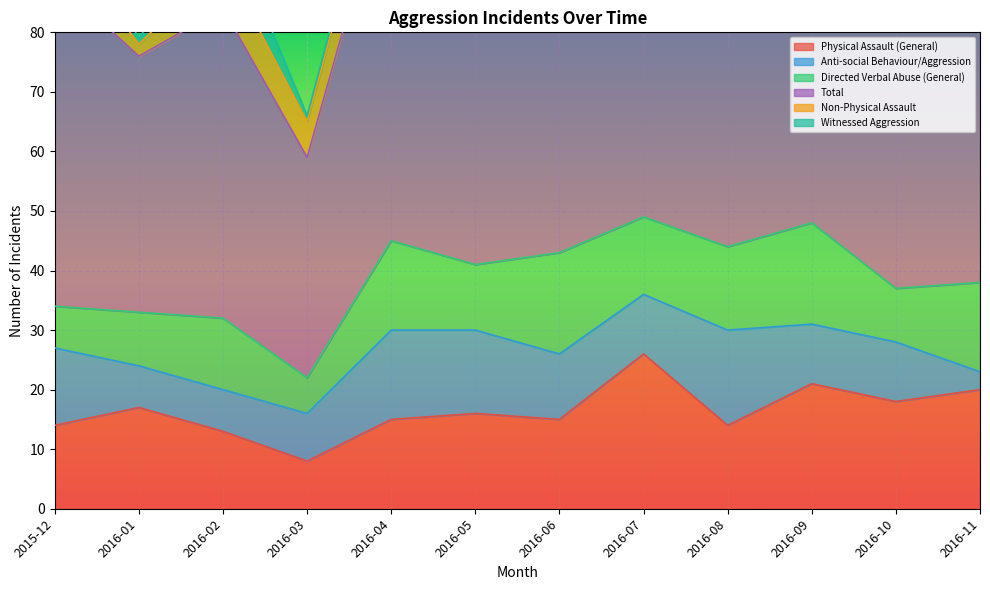

What are all the series names shown in the legend?

Physical Assault (General), Anti-social Behaviour/Aggression, Directed Verbal Abuse (General), Total, Non-Physical Assault, Witnessed Aggression